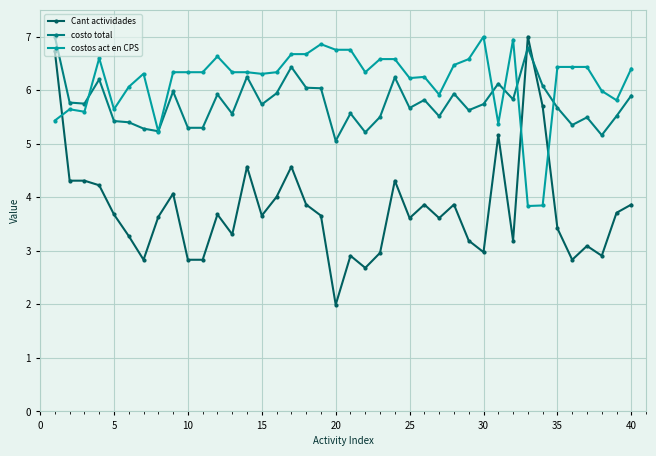

What is the highest value of the costo total series?

7.0